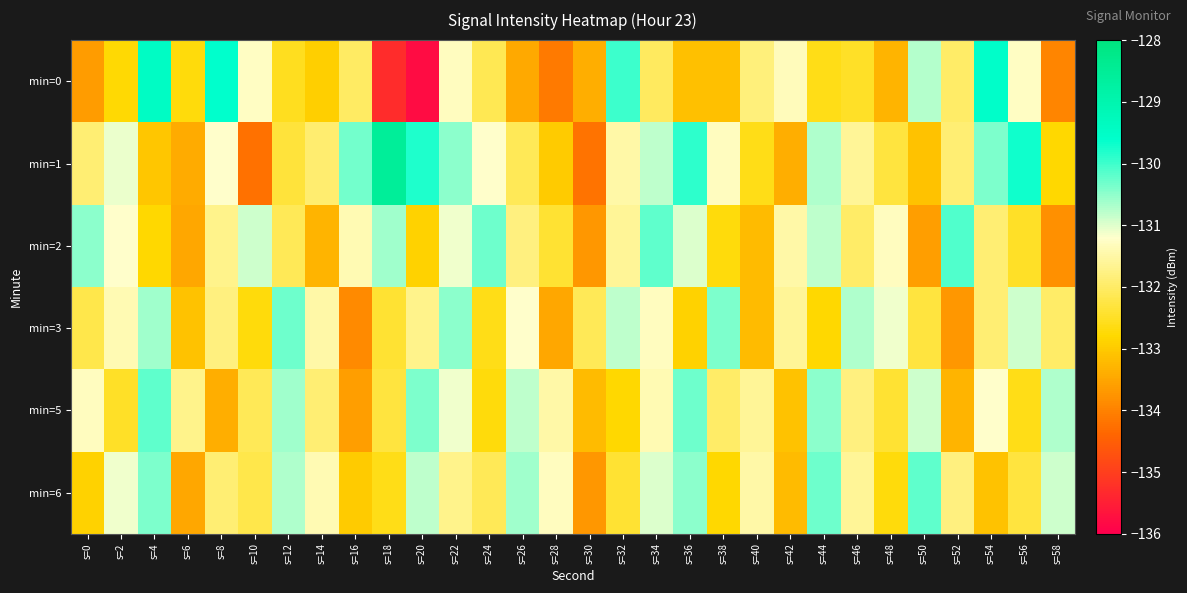

Which series has the largest total across all categories?

min=1